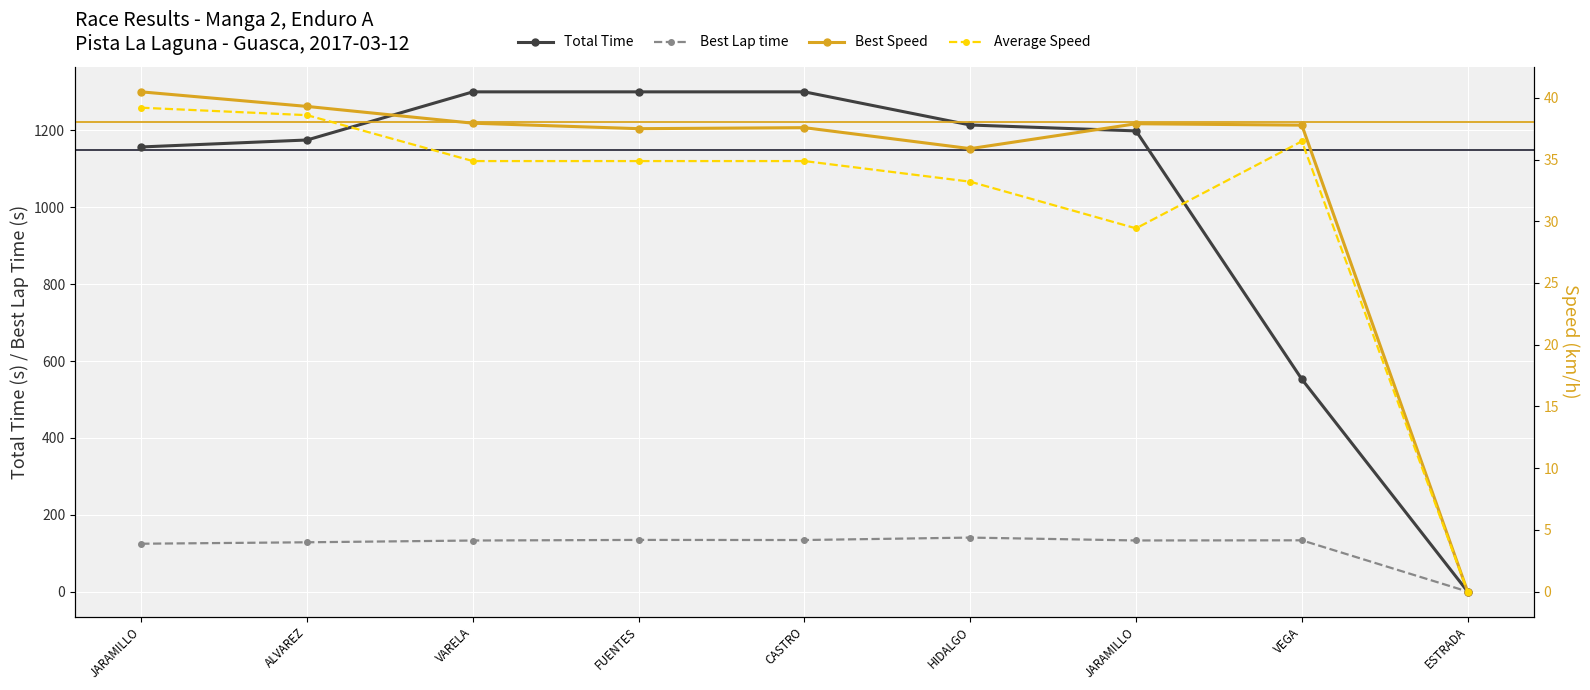

Is this an area chart (filled region under the line)?

No